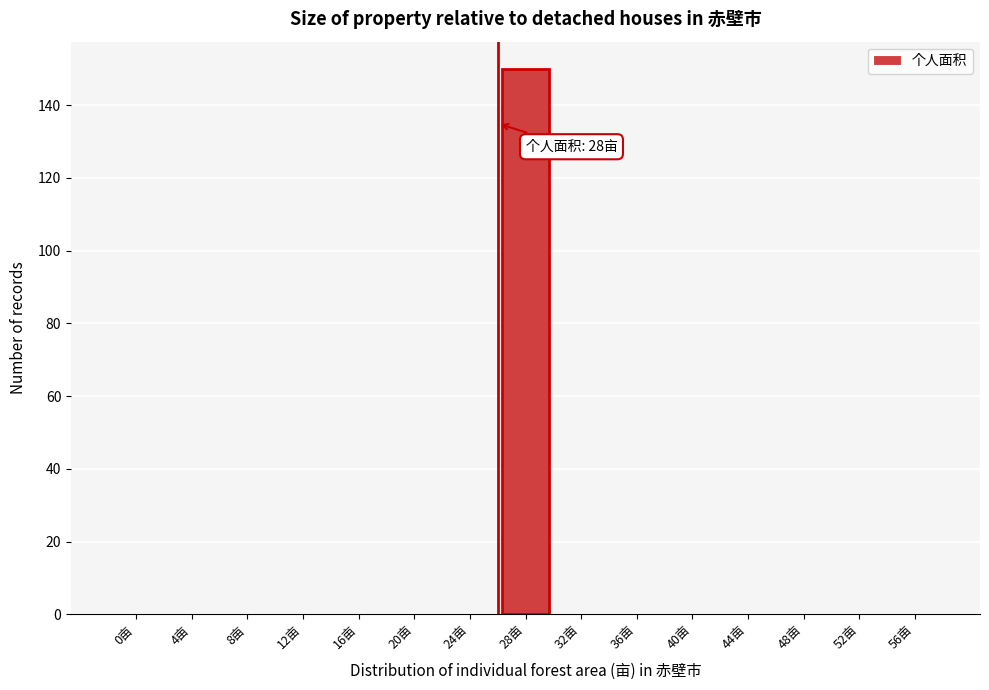

Reading right to left, what are all the values shown in this chart?

56亩=0	52亩=0	48亩=0	44亩=0	40亩=0	36亩=0	32亩=0	28亩=150	24亩=0	20亩=0	16亩=0	12亩=0	8亩=0	4亩=0	0亩=0